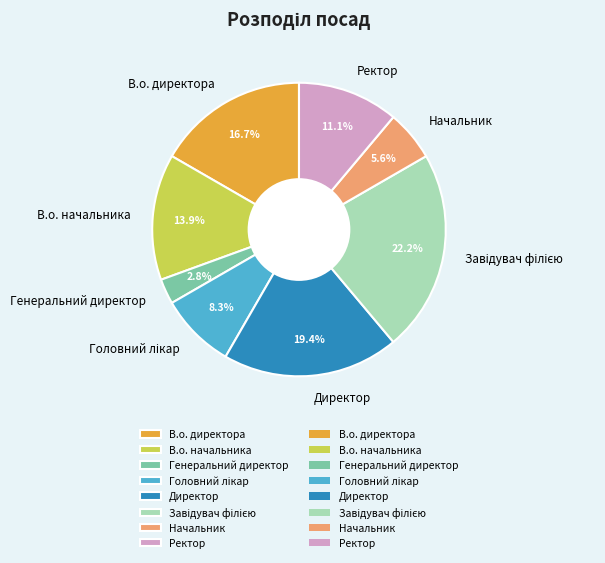

Approximately how many times larger is the value at В.о. директора compared to Генеральний директор?

6.0